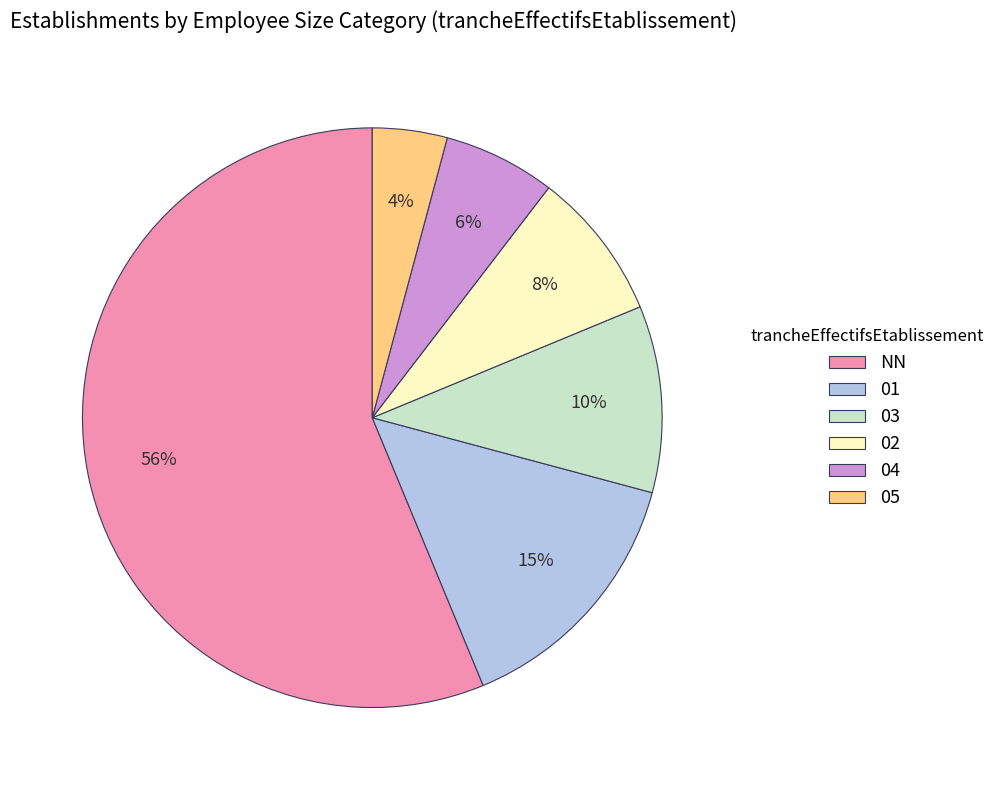

To the nearest percent, what is the difference between the 03 and 05 slice percentages?

6%